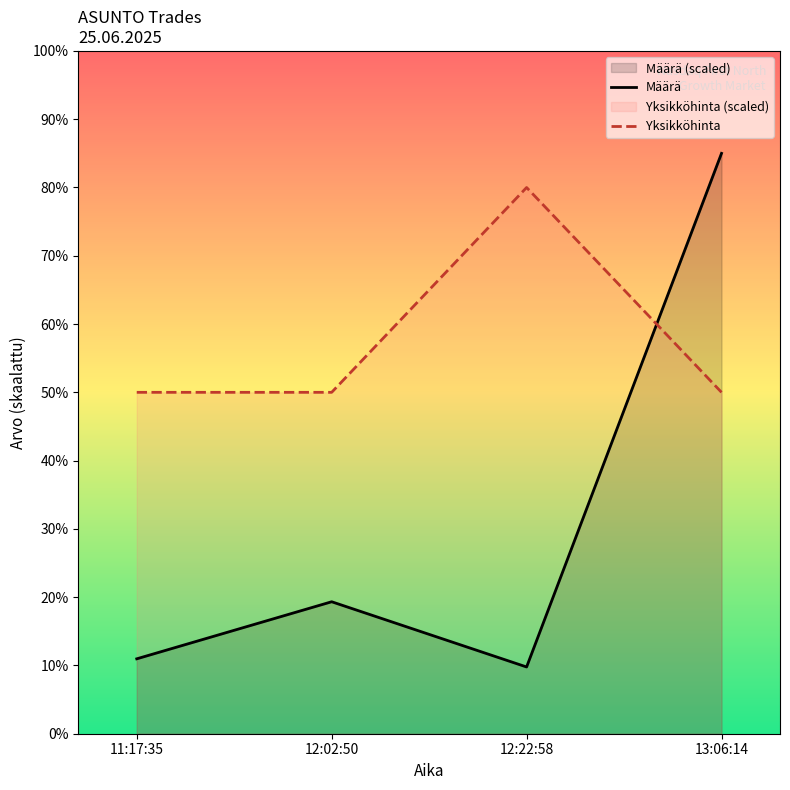

How many intersections are there between Määrä and Yksikköhinta?

1